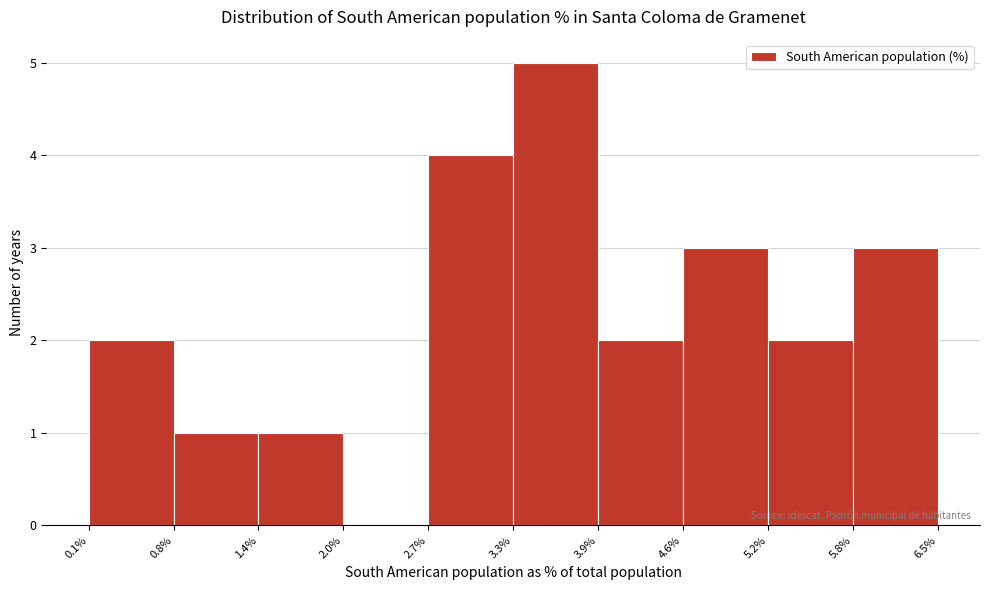

Which range on the x-axis has the tallest bar?

3.3% to 3.9%